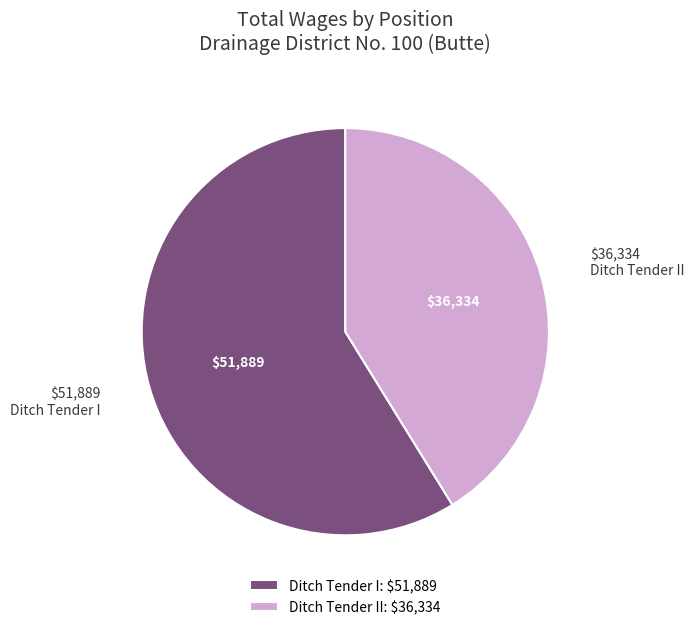

Count the number of slices in the pie.

2